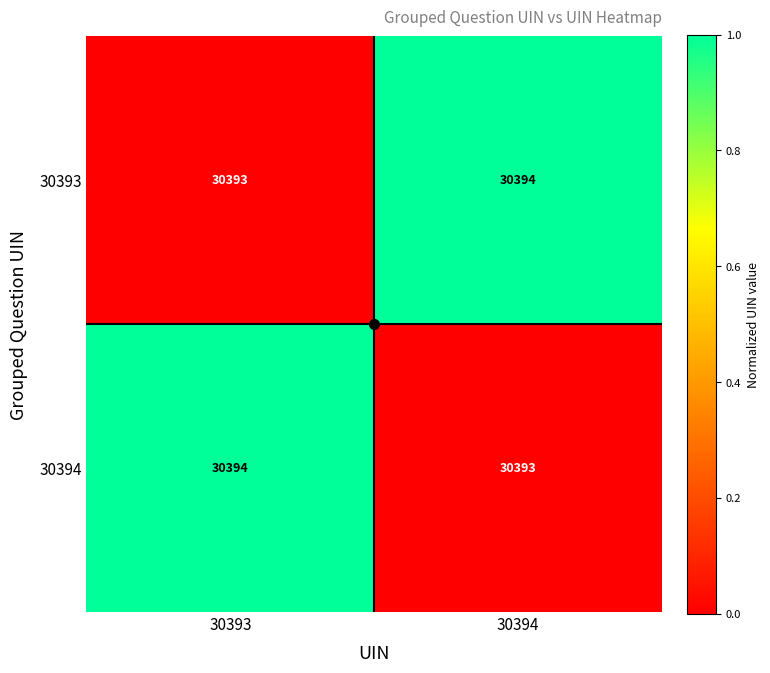

What is the maximum value shown in the chart?

30394